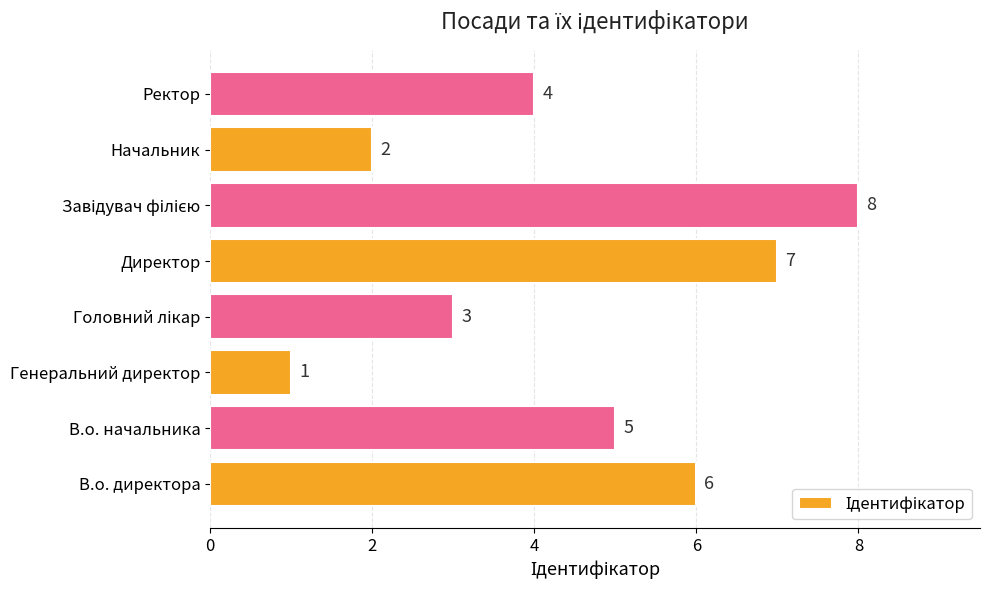

What is the maximum value shown in the chart?

8